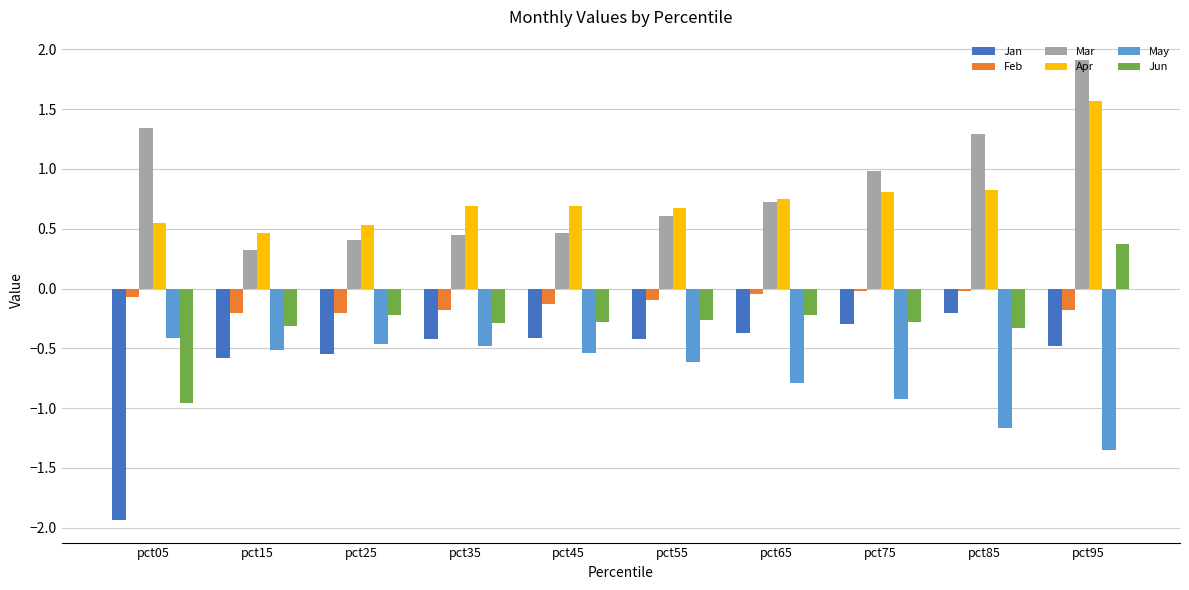

List the series in order of their peak value, lowest first.

May, Jan, Feb, Jun, Apr, Mar